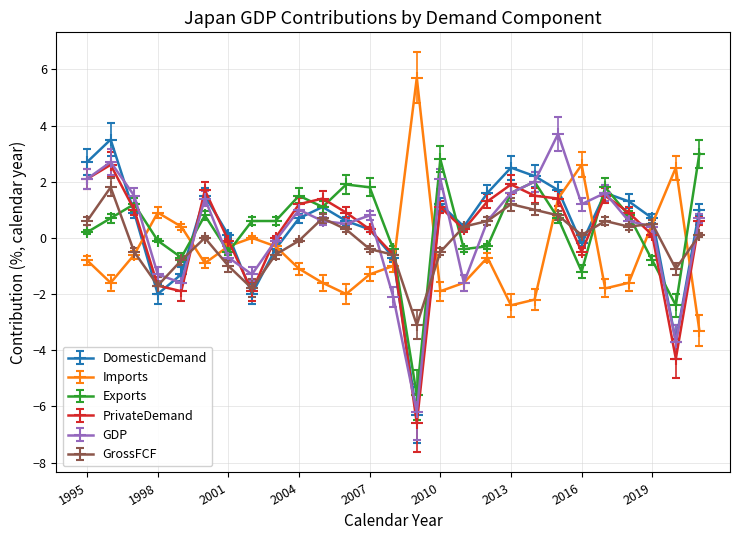

What is the greatest value displayed?

5.7